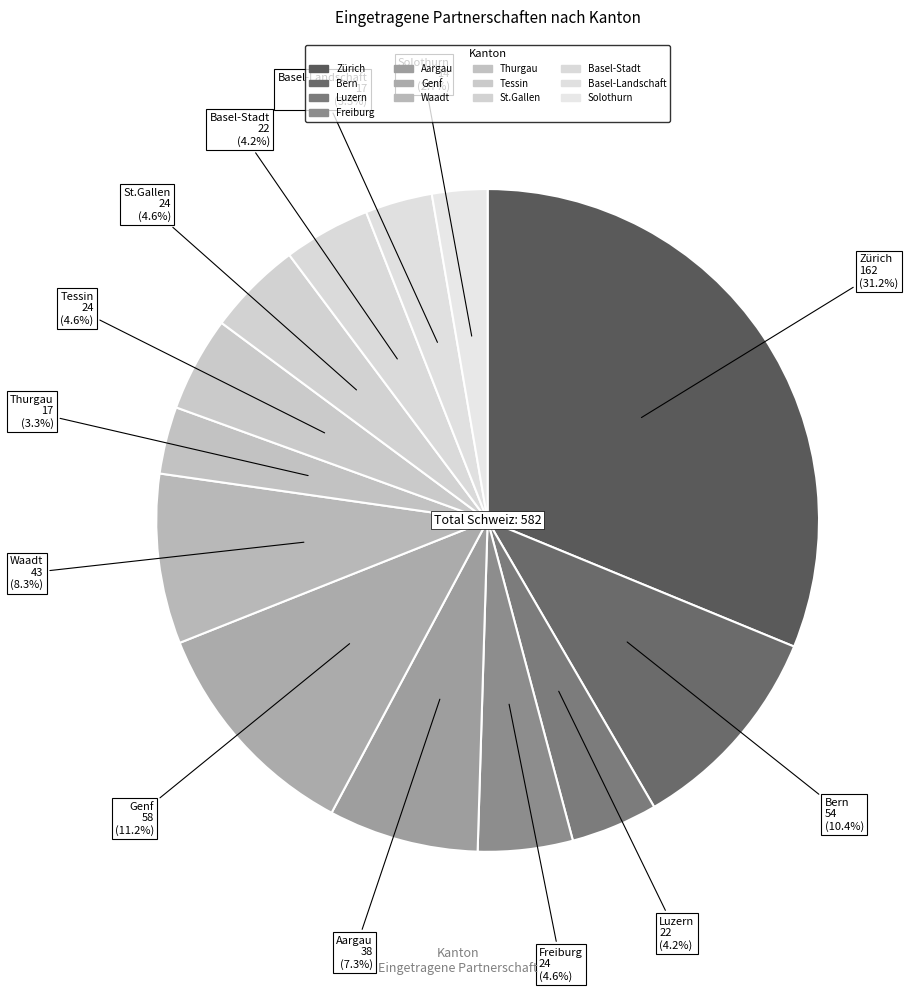

Rank the categories by value from highest to lowest.

Zürich, Genf, Bern, Waadt, Aargau, Freiburg, Tessin, St.Gallen, Luzern, Basel-Stadt, Thurgau, Basel-Landschaft, Solothurn